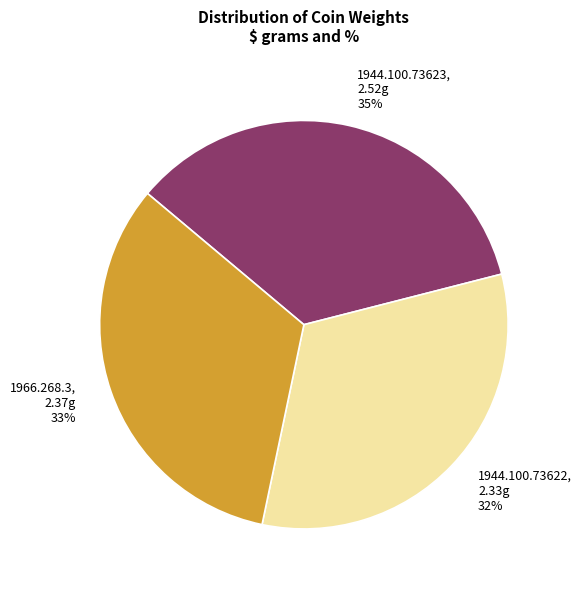

What is the smallest slice in the pie chart?

1944.100.73622